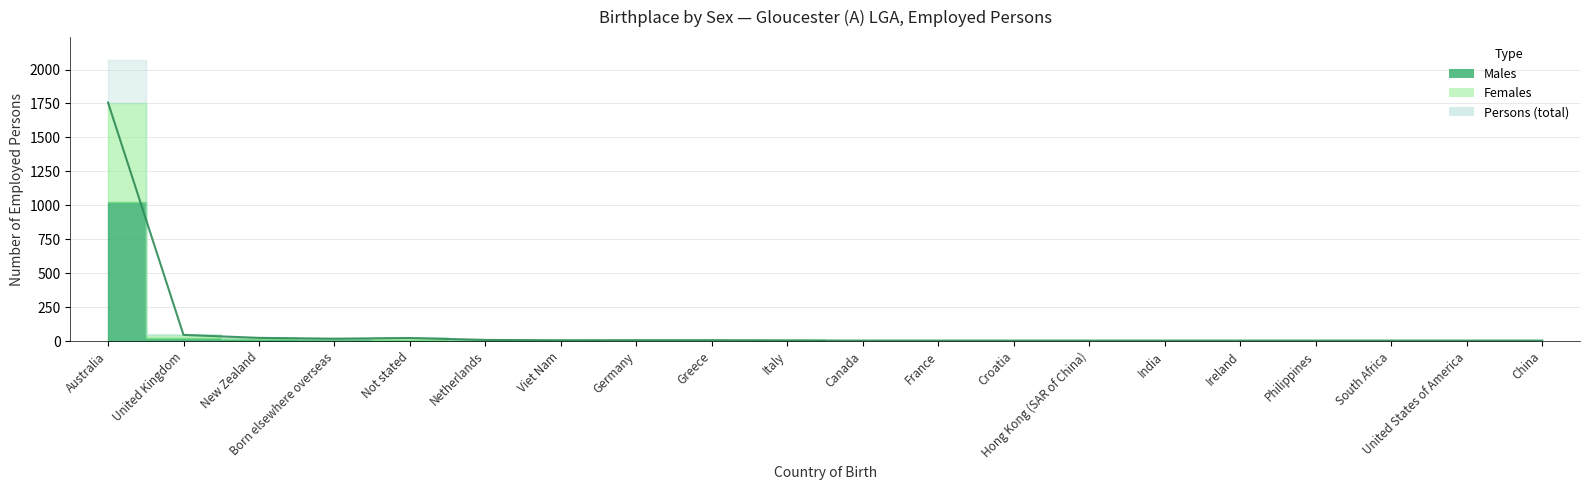

What is the value of the 7th point from the left?

5